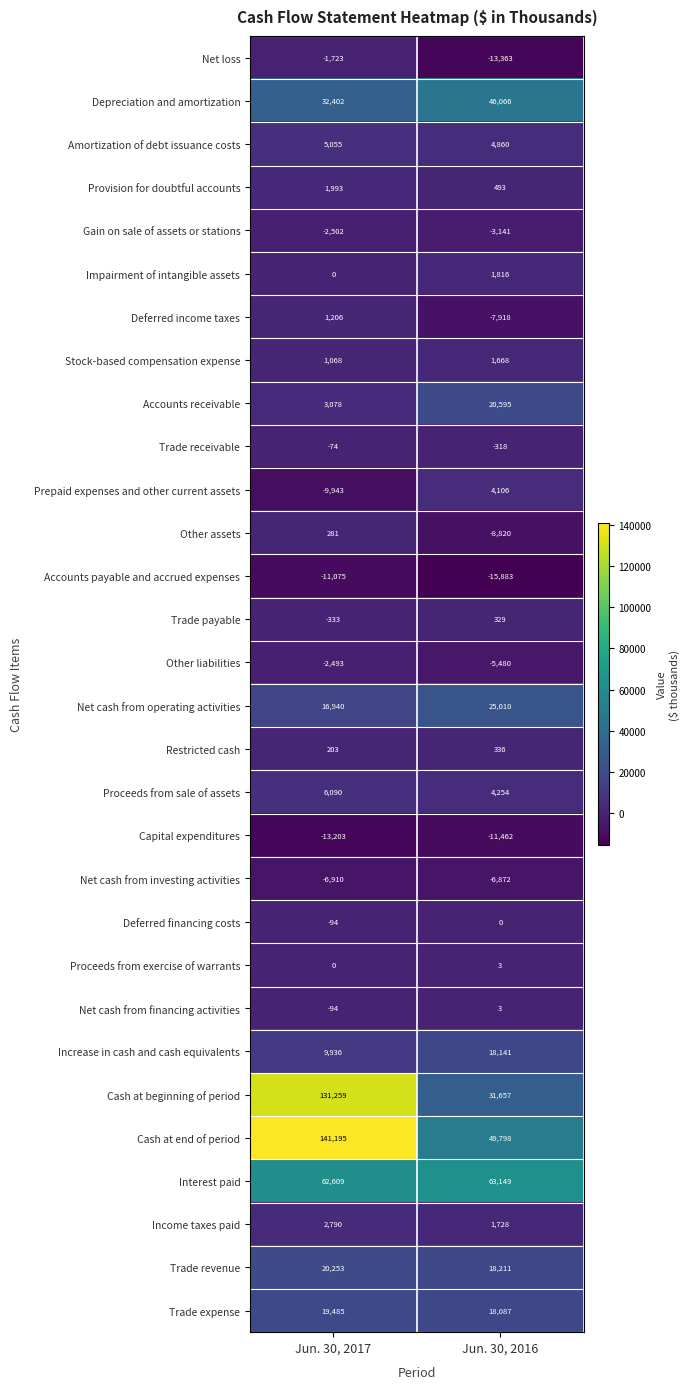

Is the value of Trade expense at Jun. 30, 2016 greater than the value of Deferred income taxes at Jun. 30, 2017?

Yes